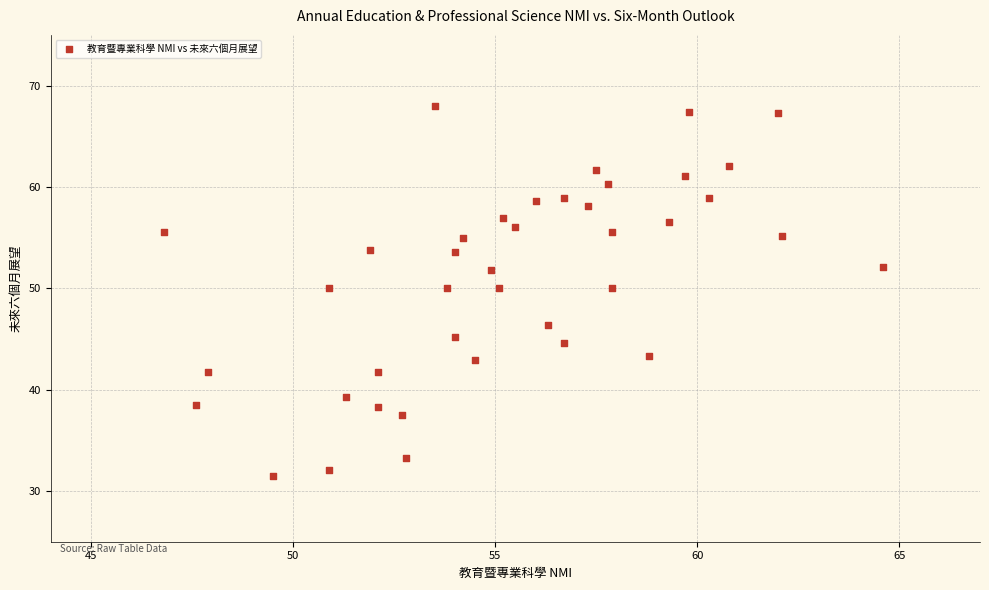

What is the range of X values (max minus min)?

17.8